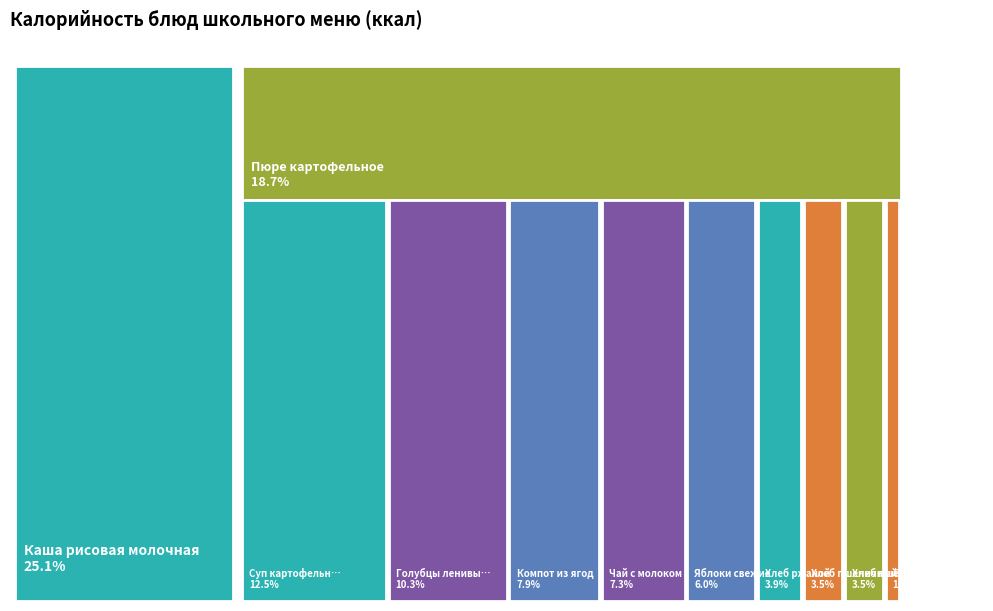

To the nearest percent, what is the average slice percentage?

9%